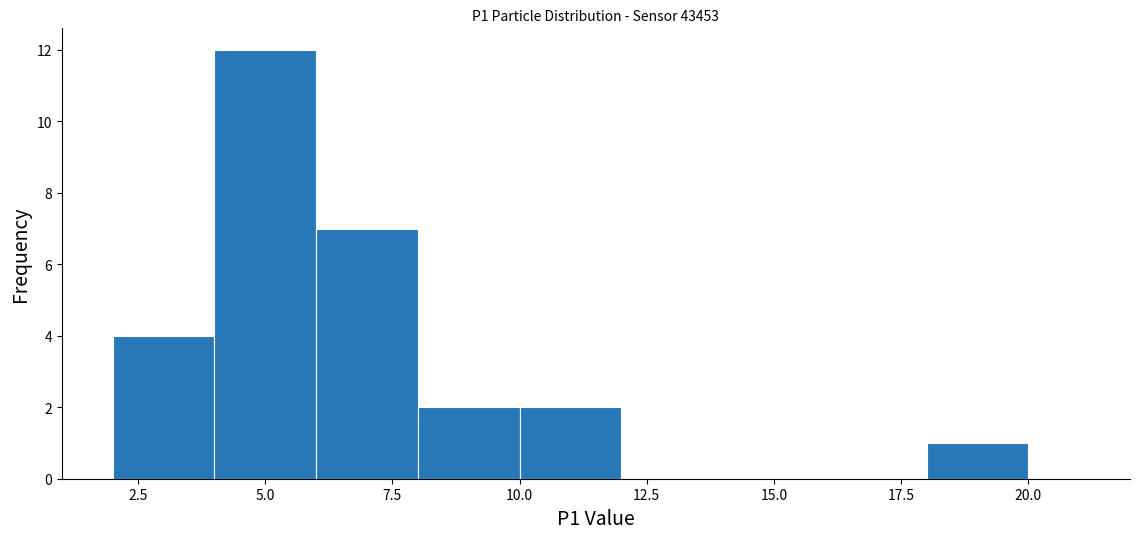

Reading left to right, transcribe this chart: for each bar, give the range it covers on the x-axis and its height. The values are not printed on the chart, so give them approximately, as read against the axis.

2 to 4: 4
4 to 6: 12
6 to 8: 7
8 to 10: 2
10 to 12: 2
12 to 14: 0
14 to 16: 0
16 to 18: 0
18 to 20: 1